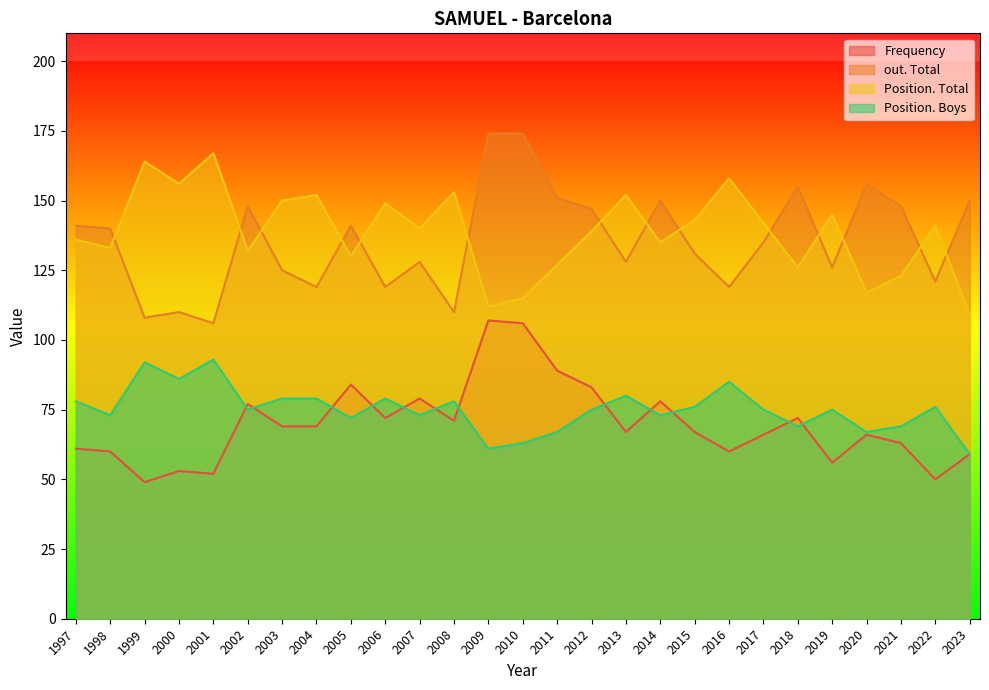

Between 2000 and 2018, which series saw the biggest shift?

out. Total